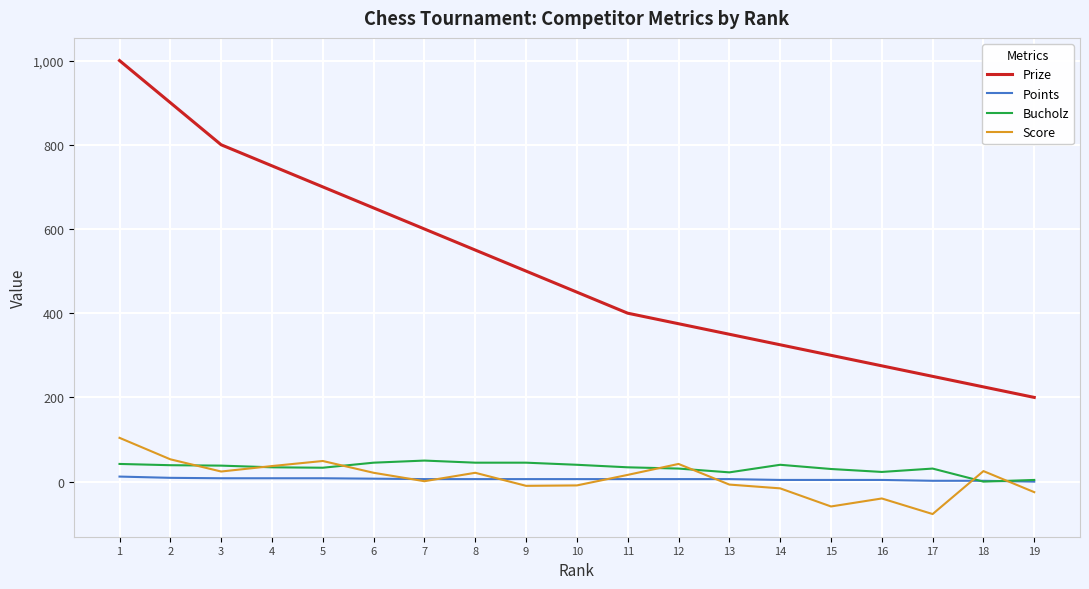

The Points series shows 6 at 8. True or false?

True